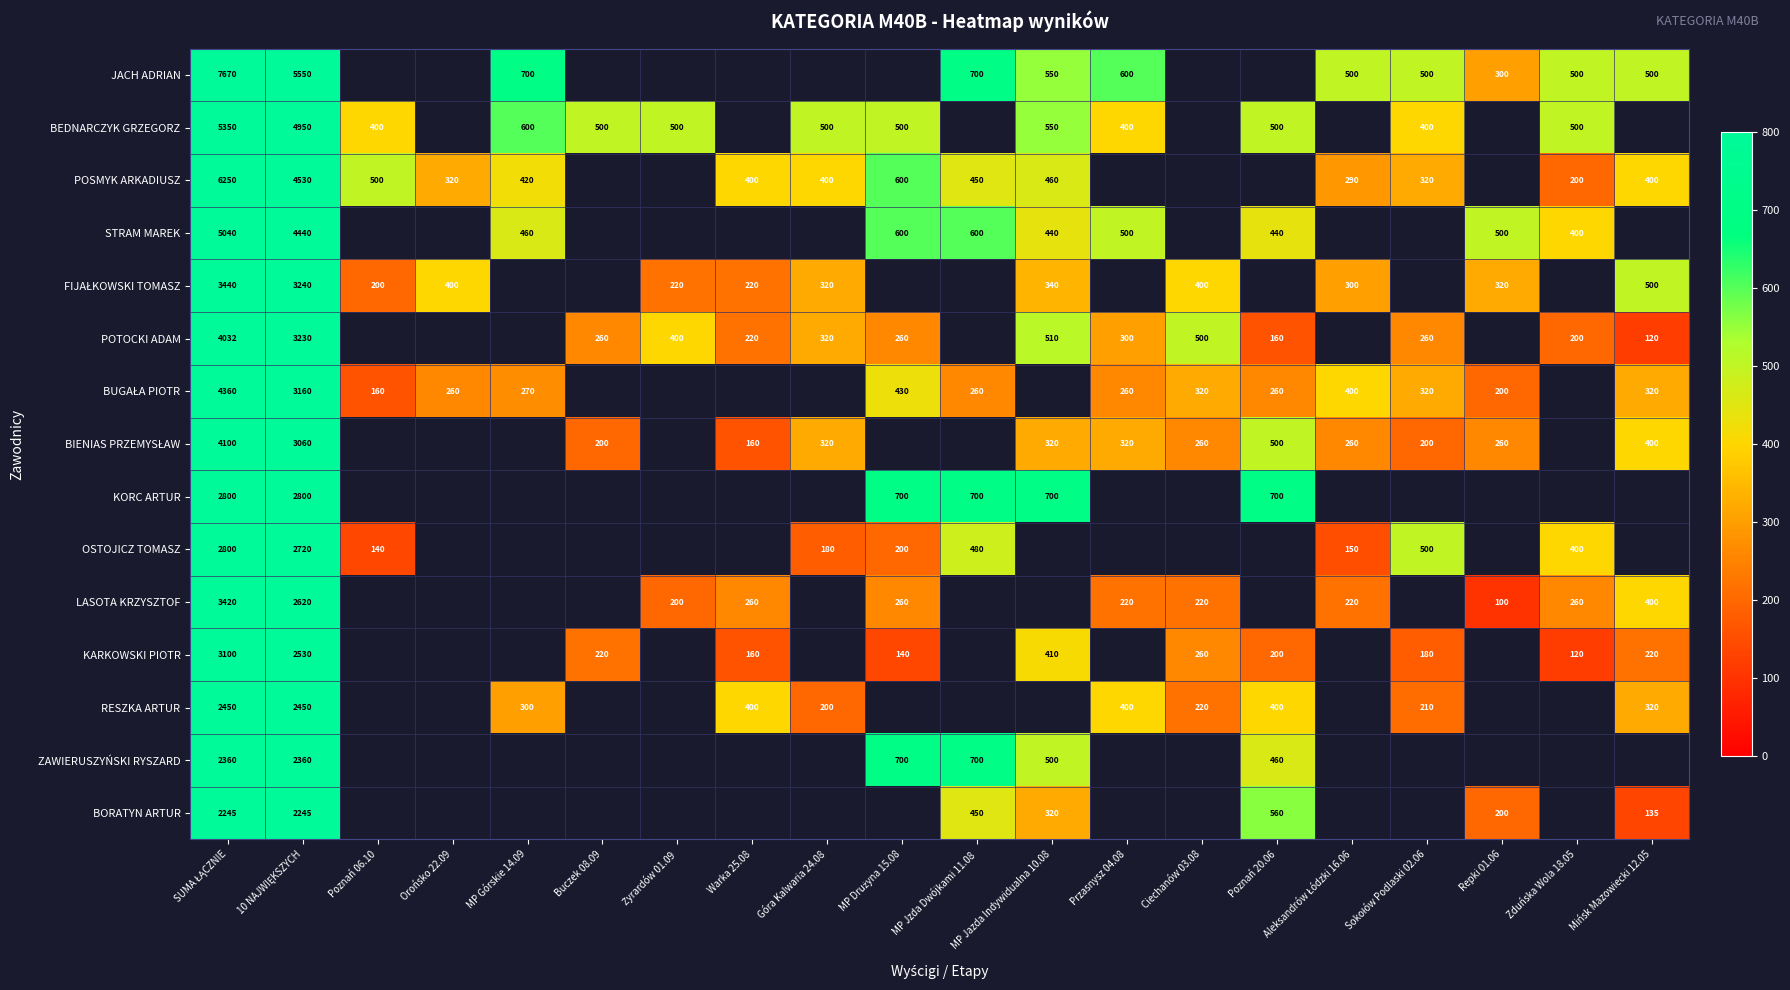

The value of JACH ADRIAN at Repki 01.06 is 300. True or false?

True